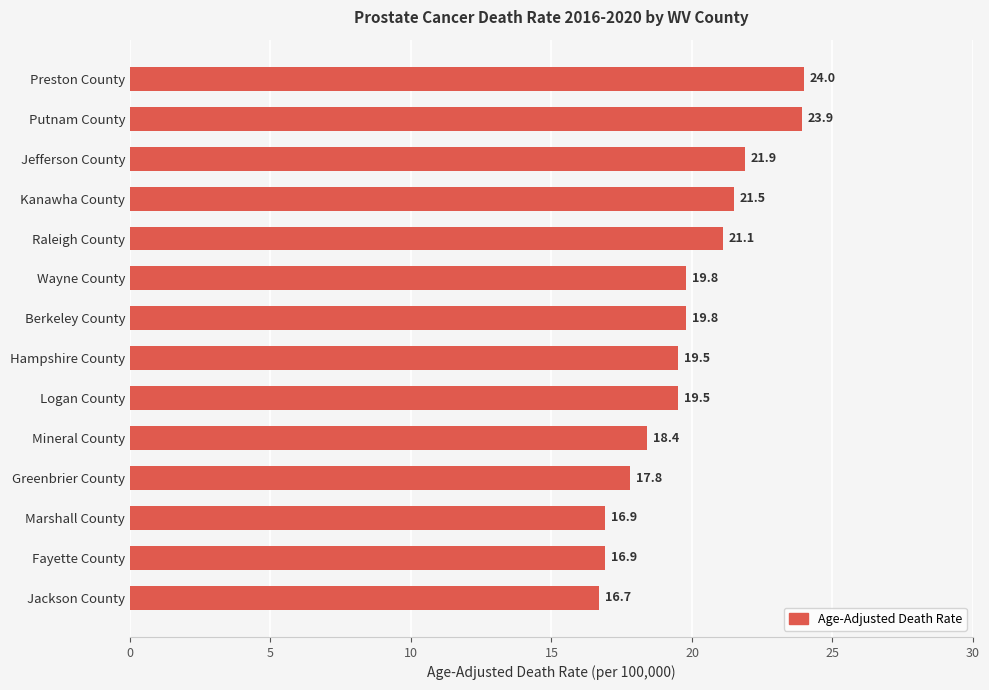

What is the sum of all values?

277.7